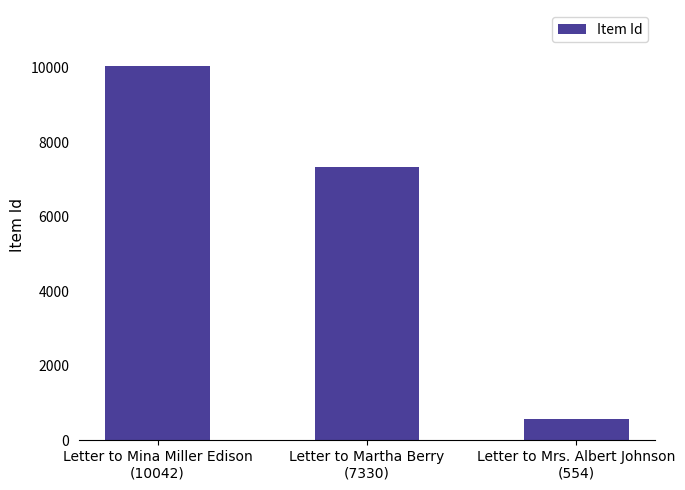

Where is the data nearest to the value 5298?

Letter to Martha Berry
(7330)